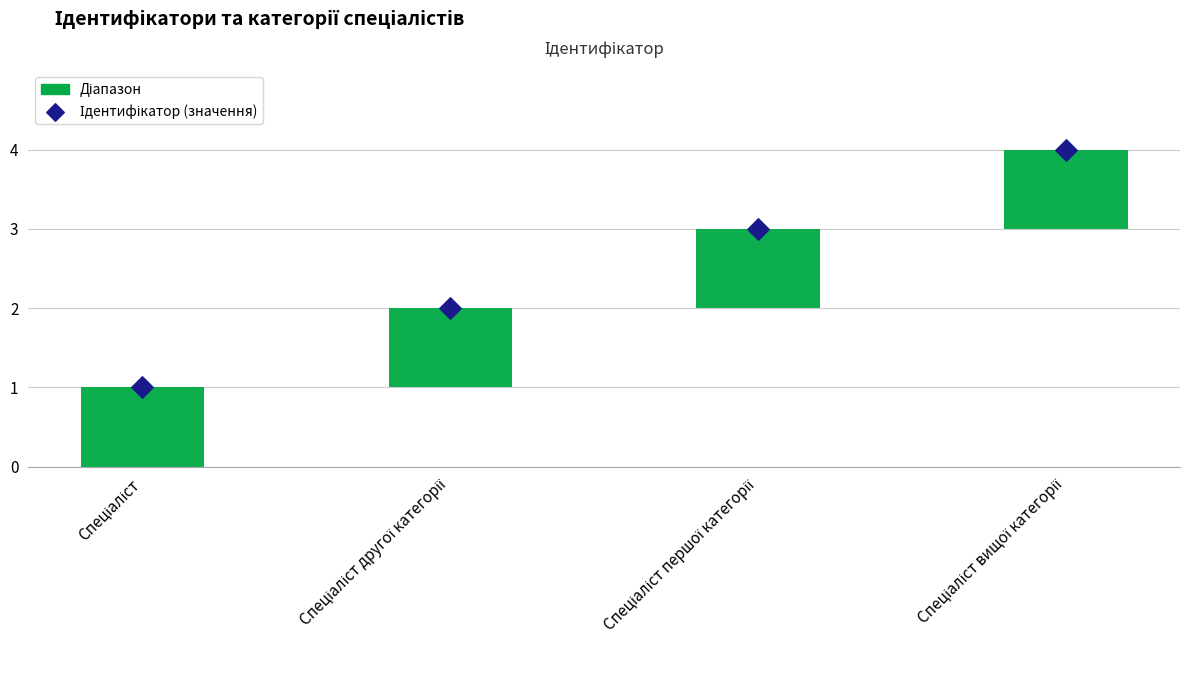

What is the ratio of the value at Спеціаліст другої категорії to the value at Спеціаліст?

2.0